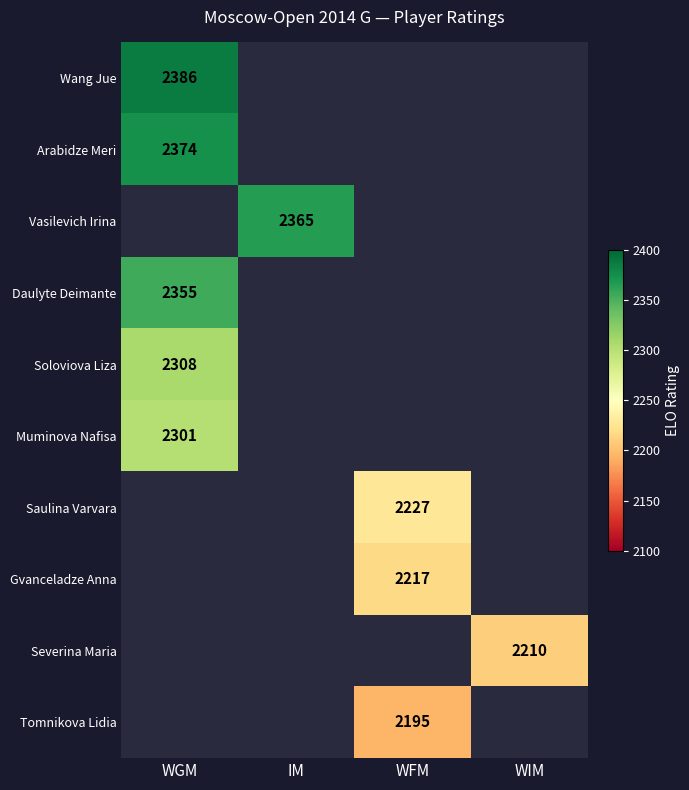

Is it true that Daulyte Deimante equals 2355 at WGM?

True